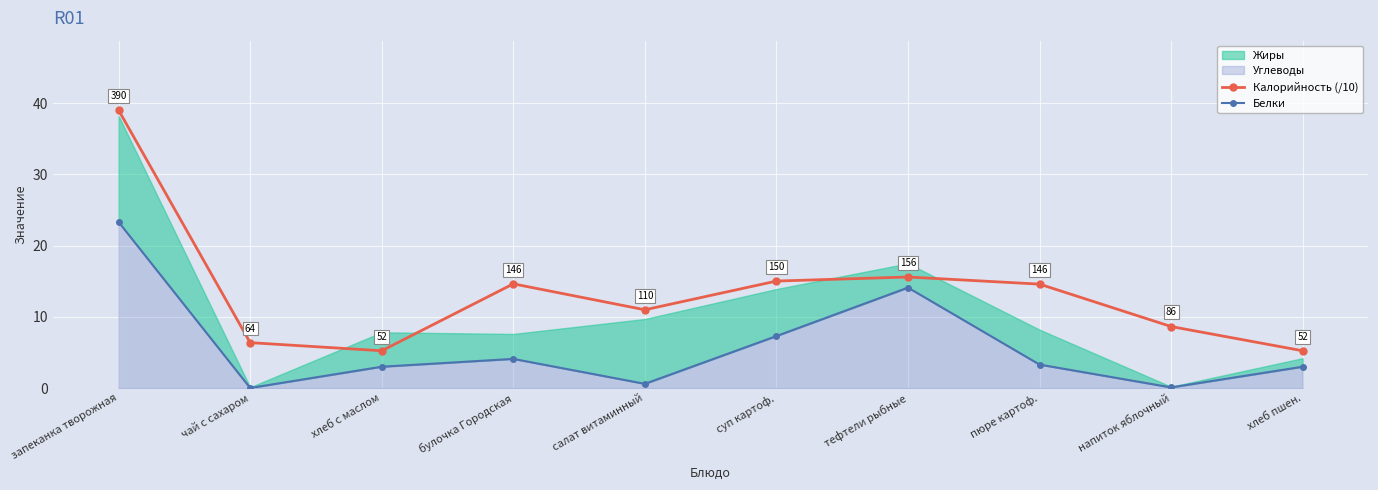

Is it true that Калорийность (/10) equals 15.0 at суп картоф.?

True